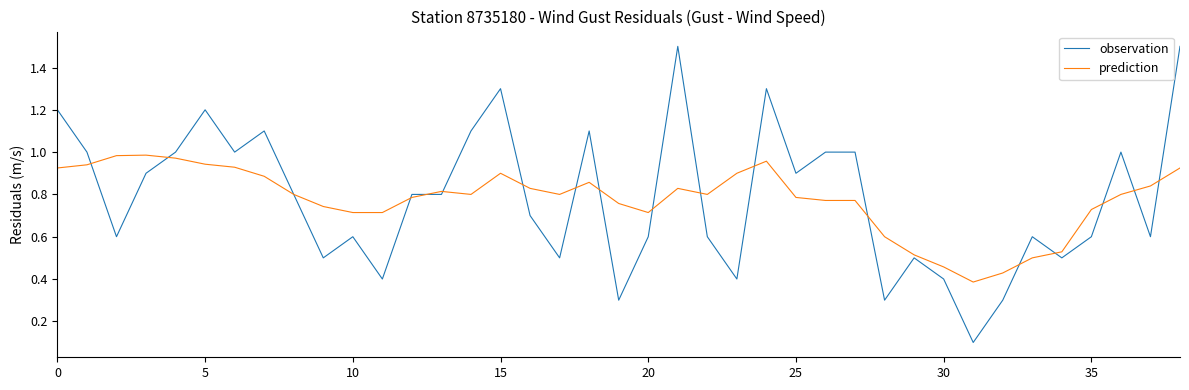

True or false: prediction has more than 1 interior local peaks.

True